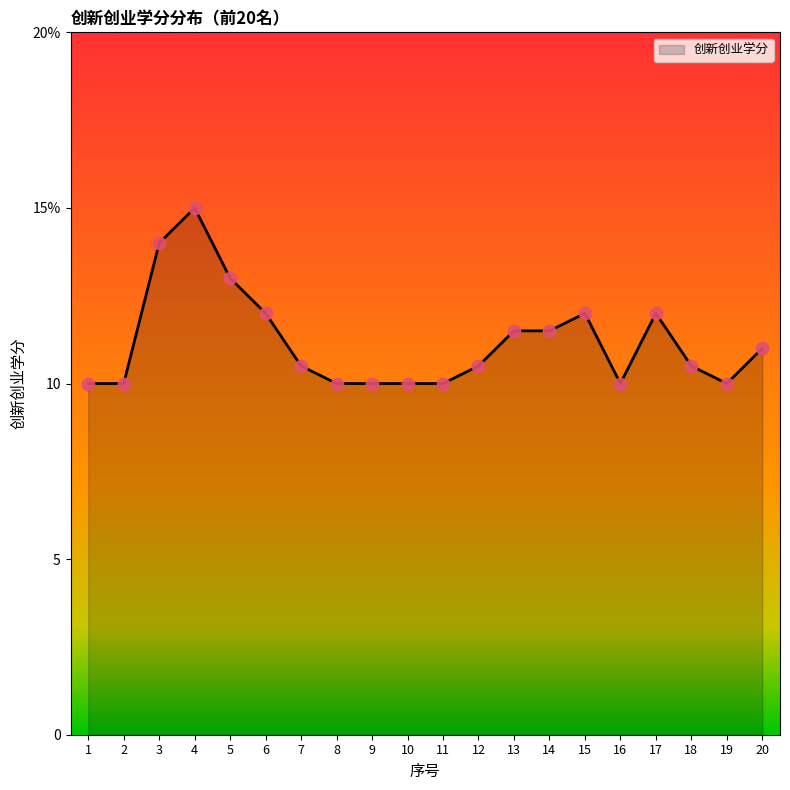

What is the change in value from 2 to 6?

+2.0